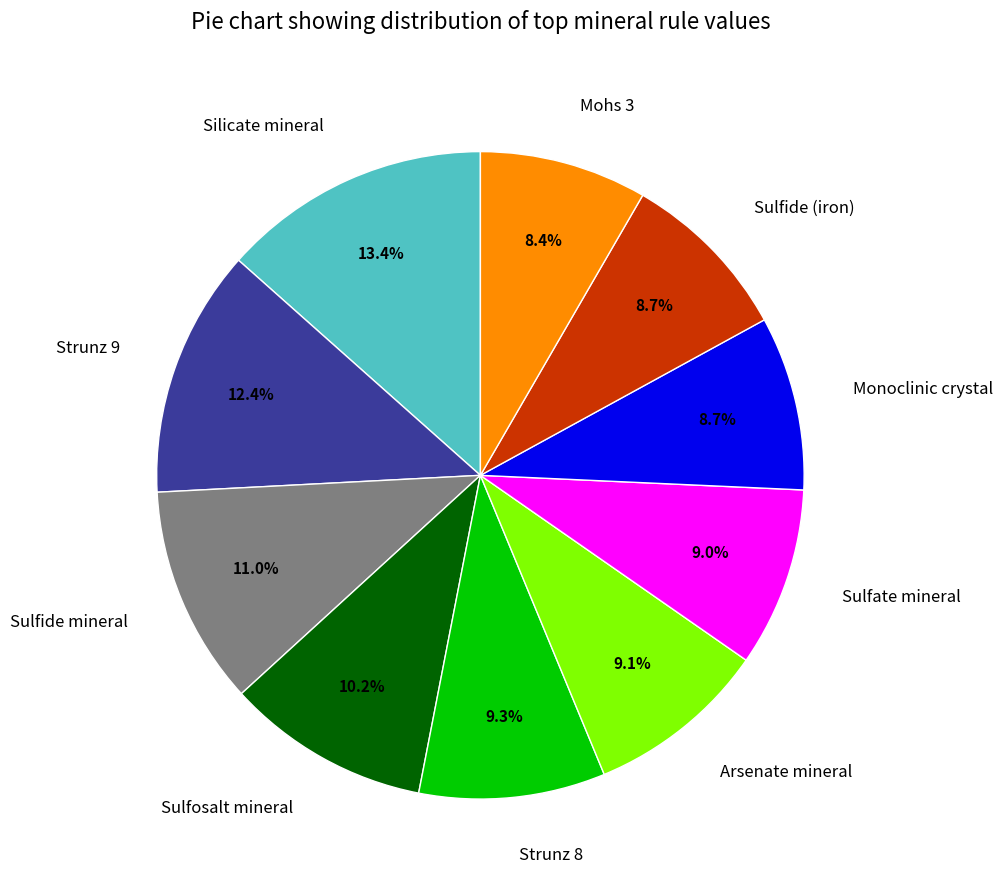

Combined, what portion of the pie is Strunz 9 and Arsenate mineral?

21.5%